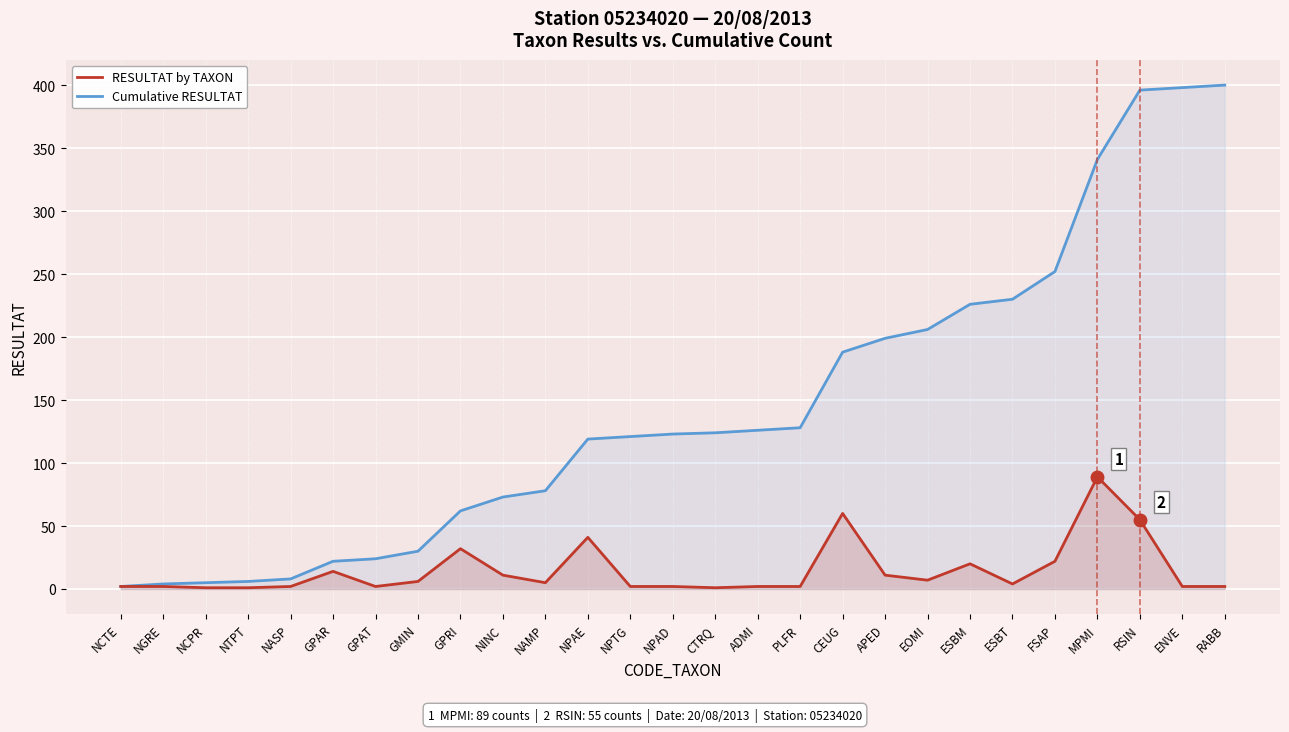

Which has a higher value, CEUG or NCTE?

CEUG